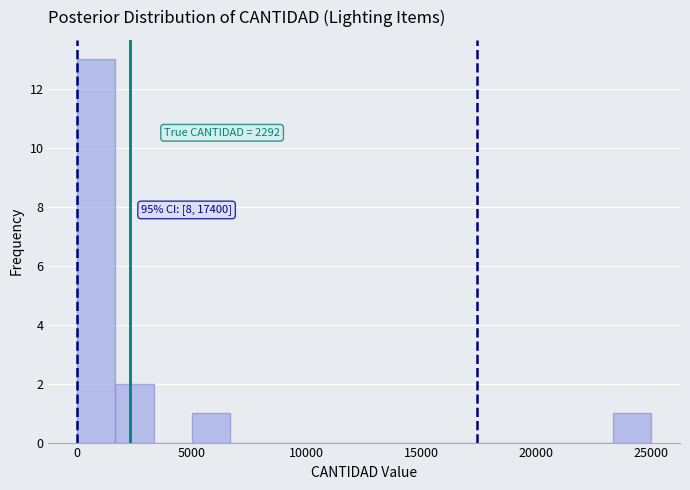

Around what value on the x-axis is the tallest bar? Give the approximate position of its centre, as read against the axis.

1000